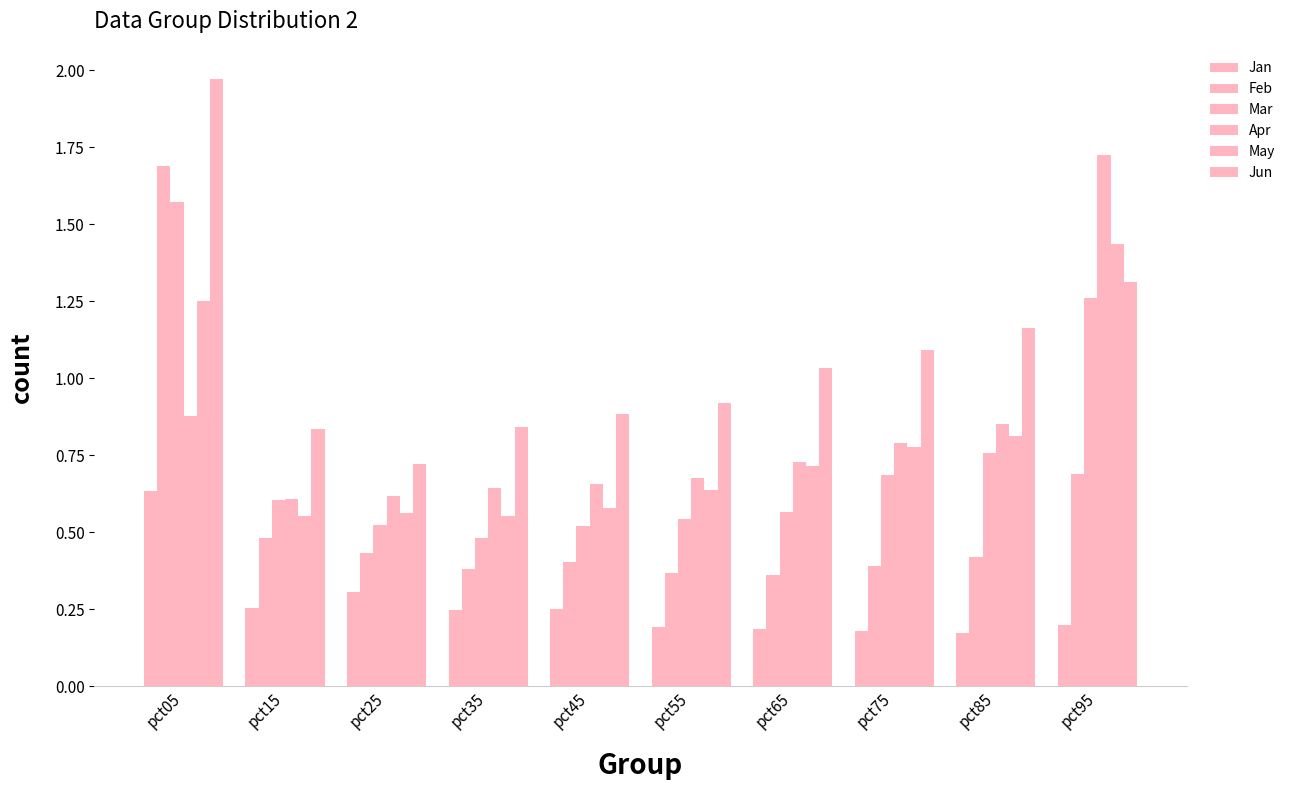

Which series has the largest range (max minus min)?

Feb